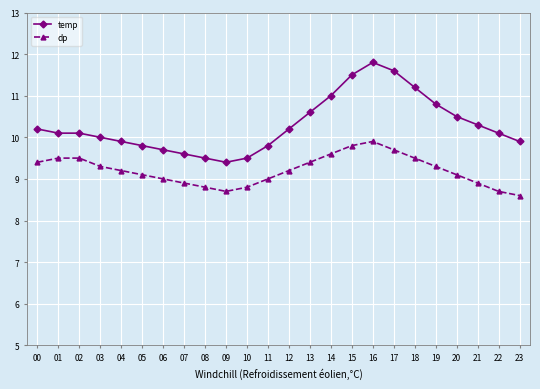

True or false: dp has a value of 14.5 at 10.

False